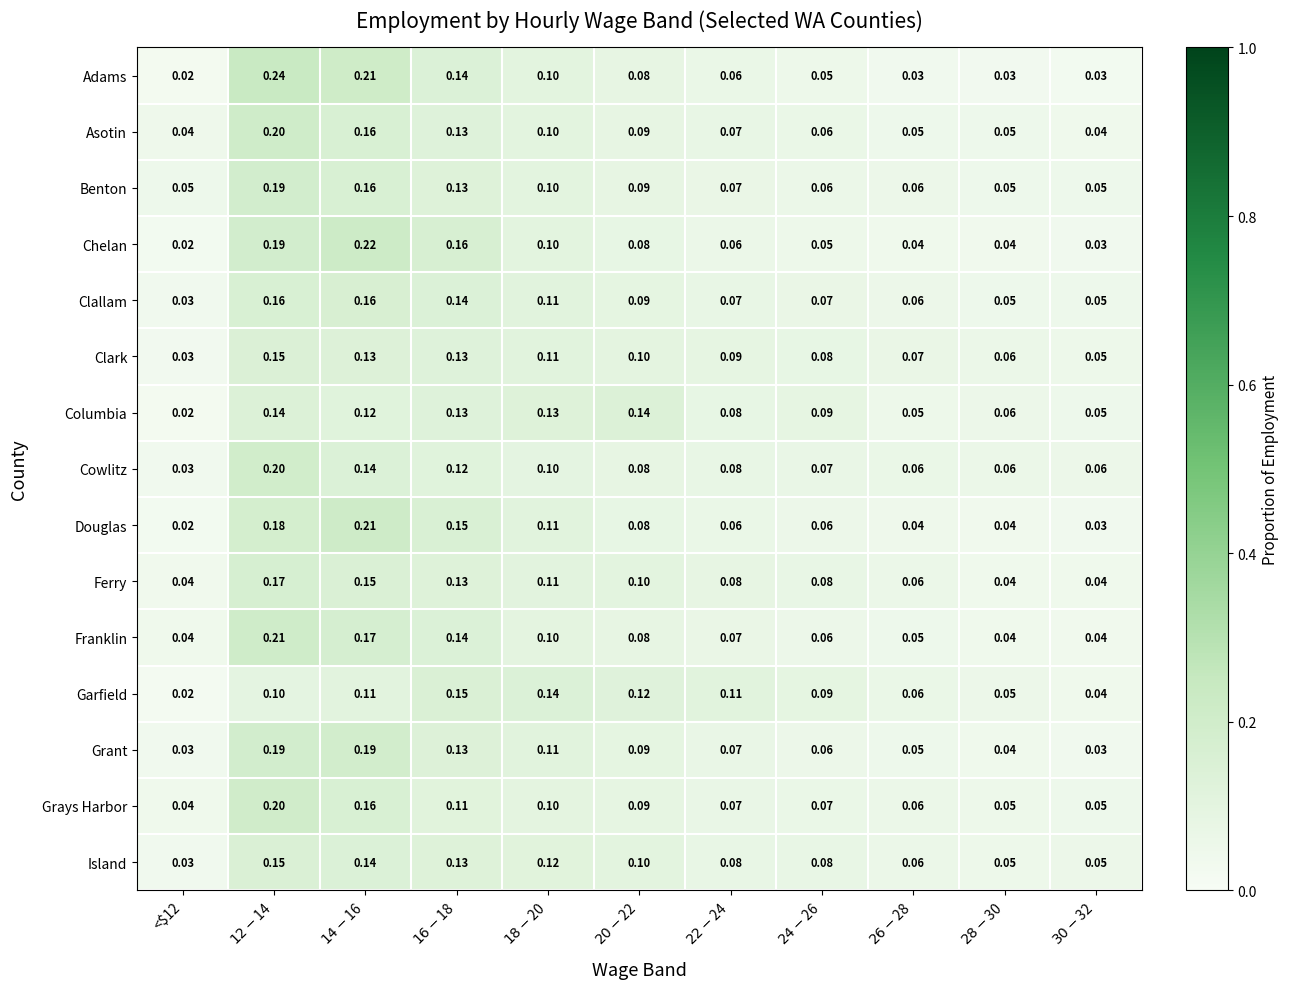

Which category has the lowest value across all series?

<$12